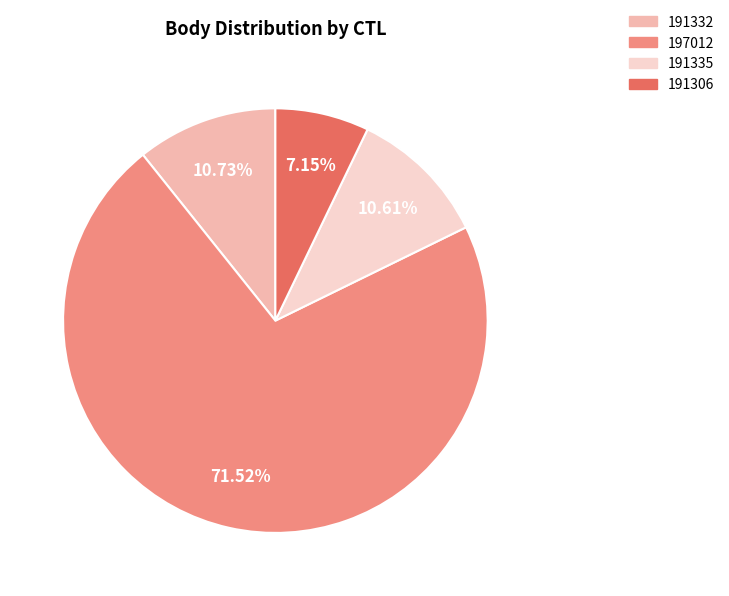

To the nearest percent, what is the difference between the largest and smallest slice percentages?

64%